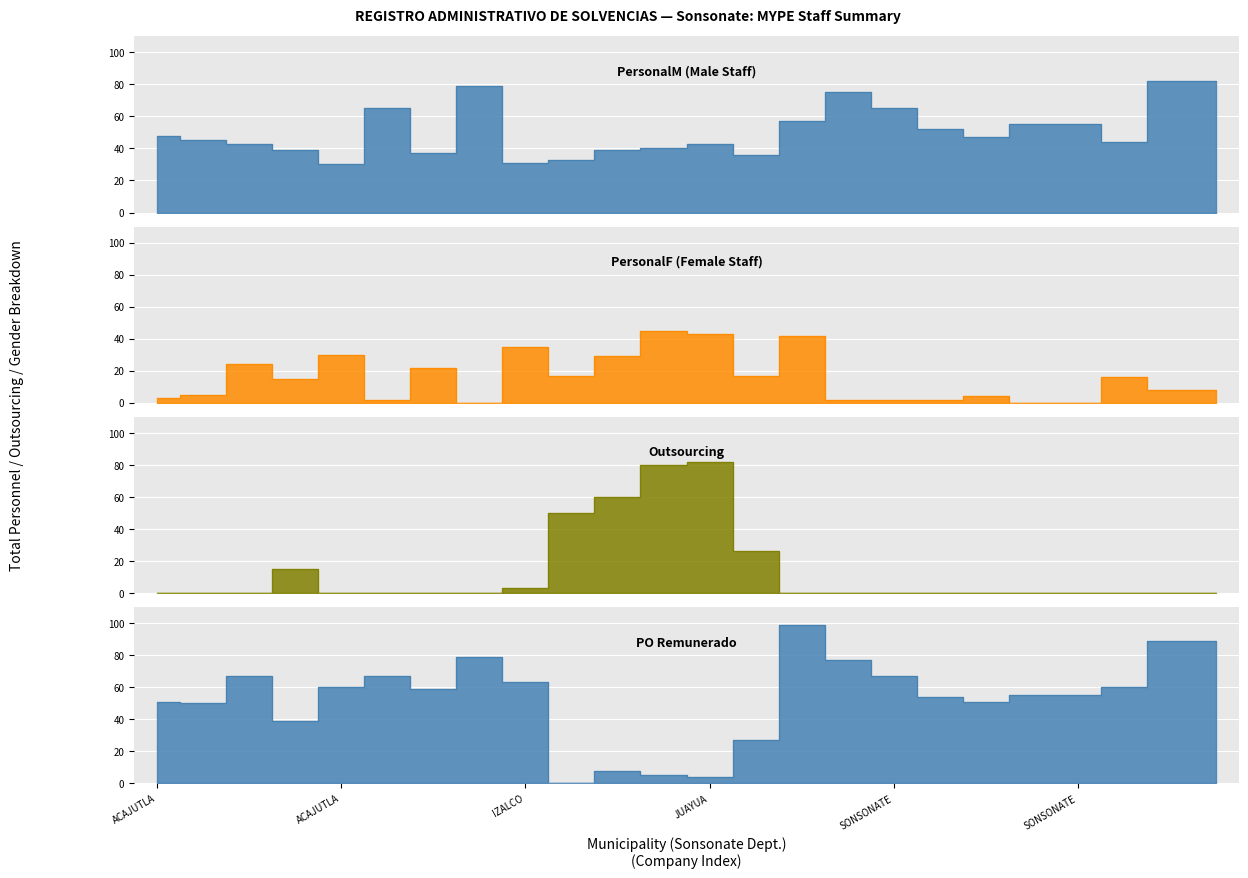

Count the number of categories in the chart.

24